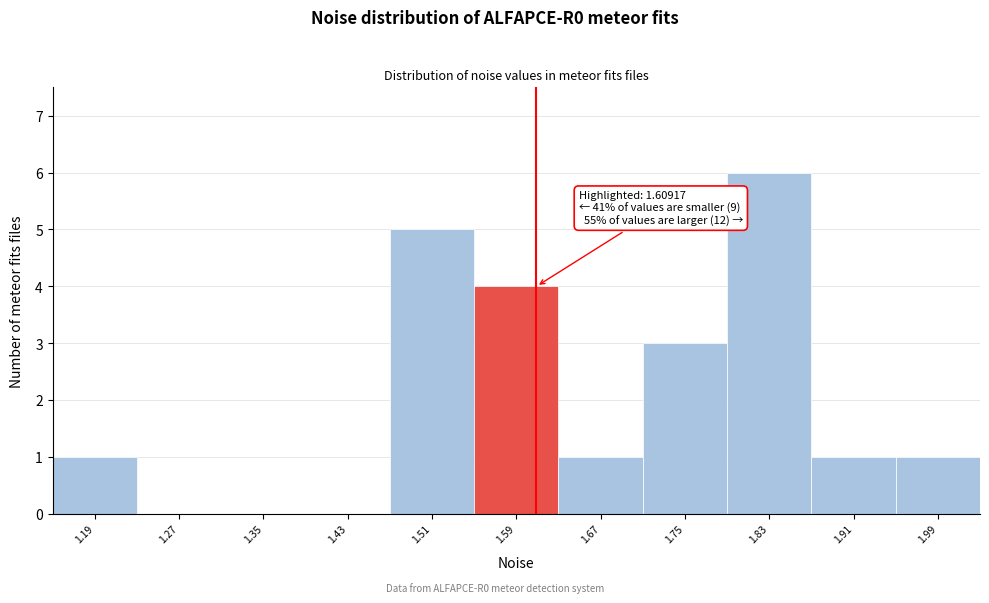

Over which range of the x-axis is the bar tallest?

1.79 to 1.87